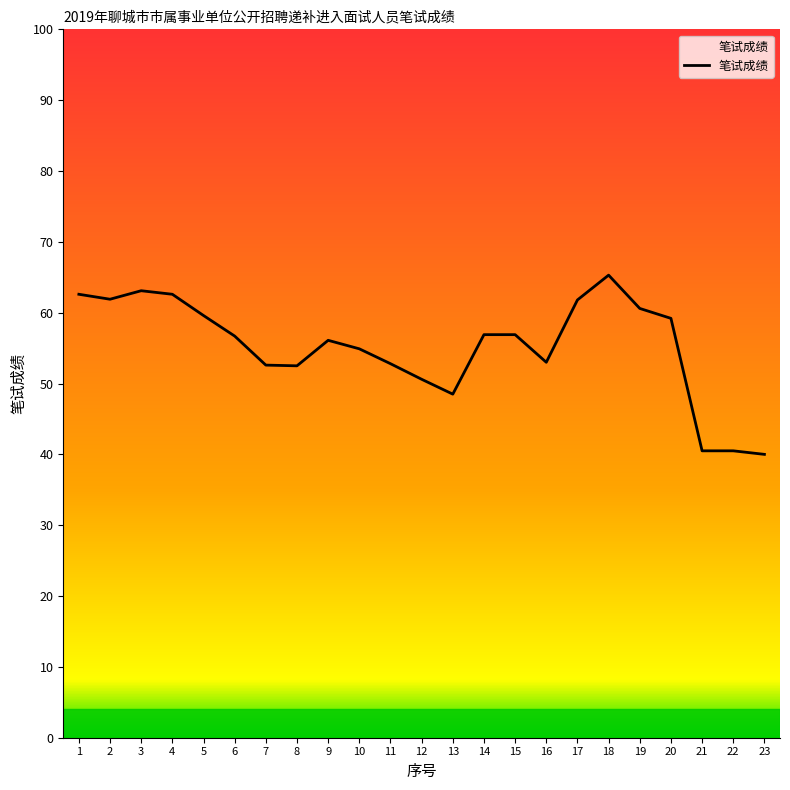

Rank the categories by value from lowest to highest.

23, 21, 22, 13, 12, 8, 7, 11, 16, 10, 9, 6, 14, 15, 20, 5, 19, 17, 2, 1, 4, 3, 18